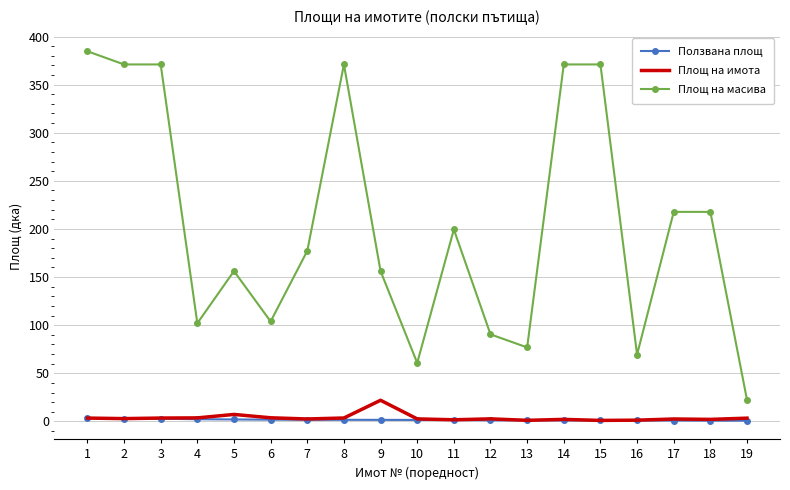

List the series in order of their peak value, lowest first.

Ползвана площ, Площ на имота, Площ на масива